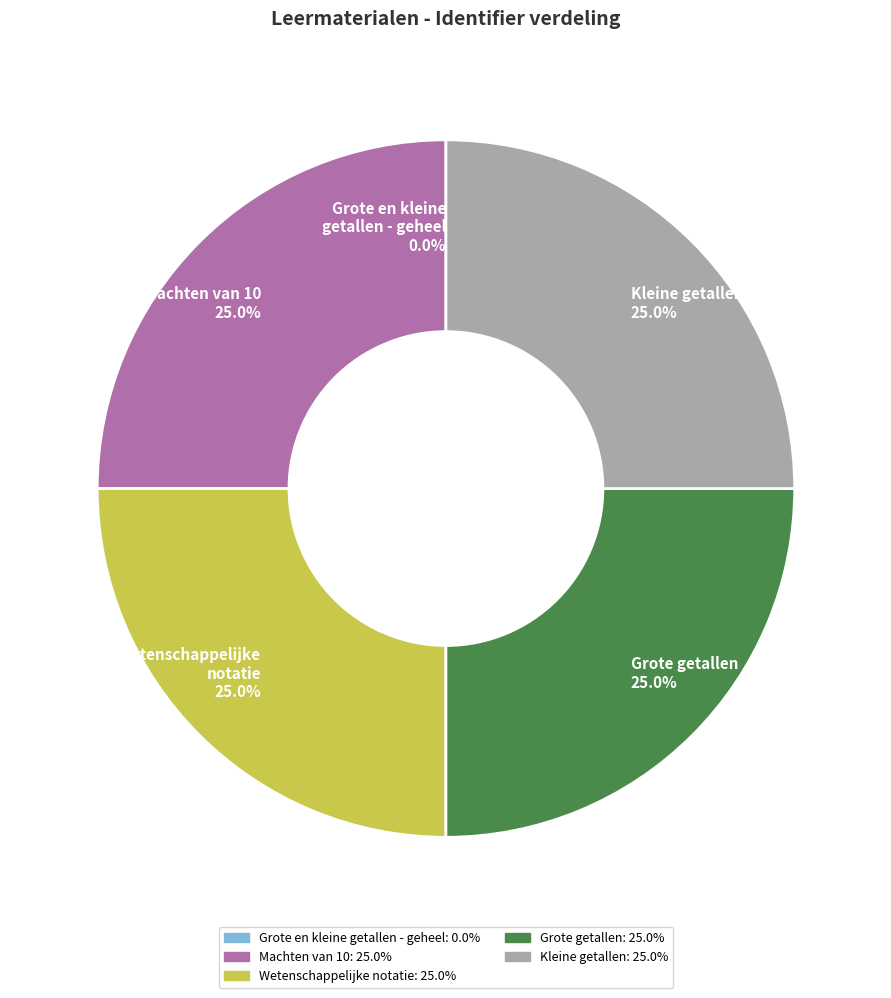

Is Wetenschappelijke notatie: 25.0% the majority of the pie?

No